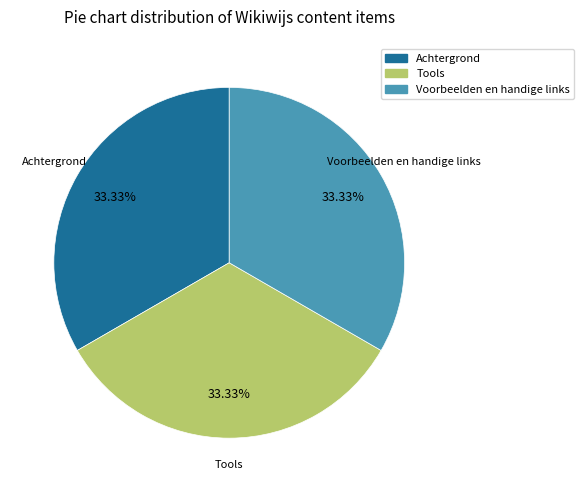

Approximately how many times larger is the value at Voorbeelden en handige links compared to Achtergrond?

1.0